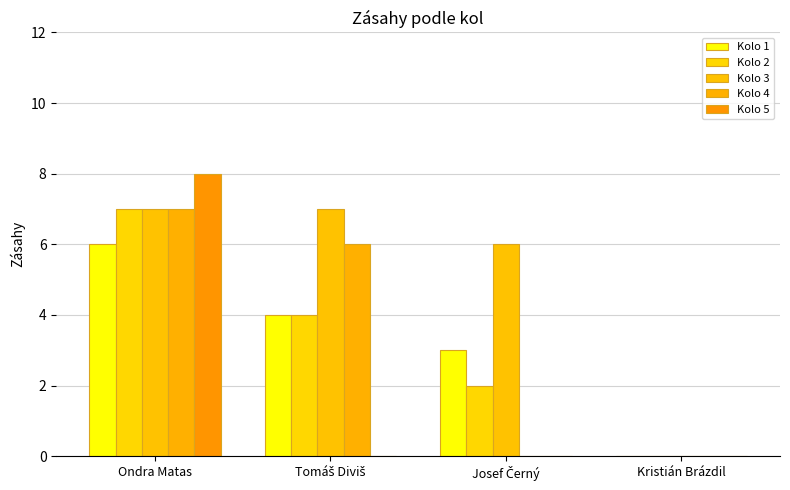

At which category is the sum across all series the highest?

Ondra Matas